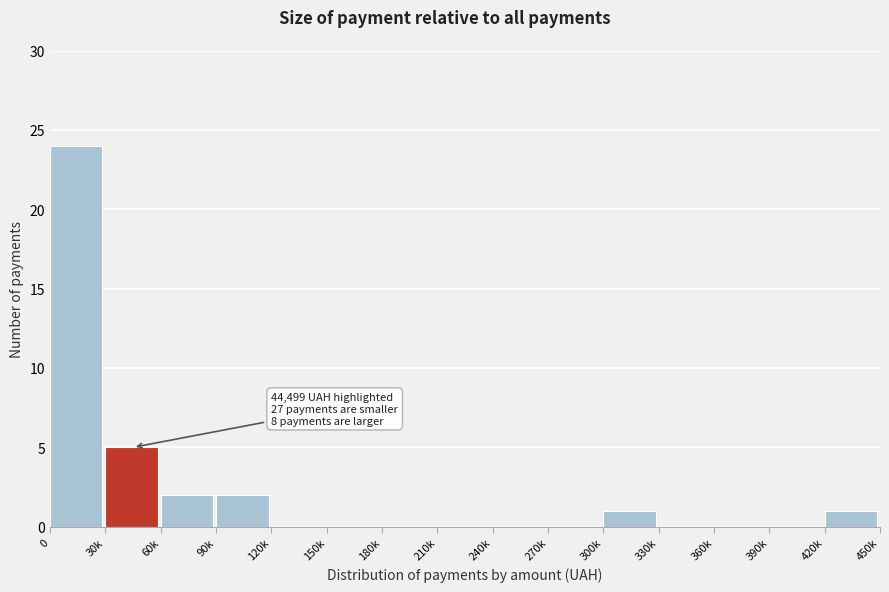

Reading left to right, list all the values displayed in this chart.

0=24	30k=5	60k=2	90k=2	120k=0	150k=0	180k=0	210k=0	240k=0	270k=0	300k=1	330k=0	360k=0	390k=0	420k=1